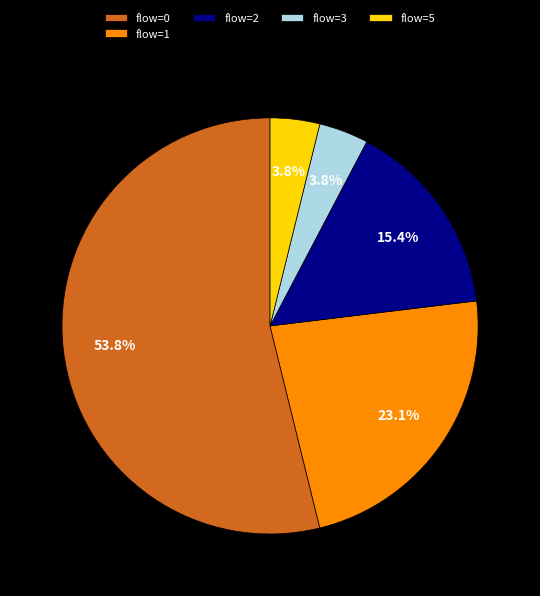

Approximately how many times larger is the value at flow=5 compared to flow=3?

1.0